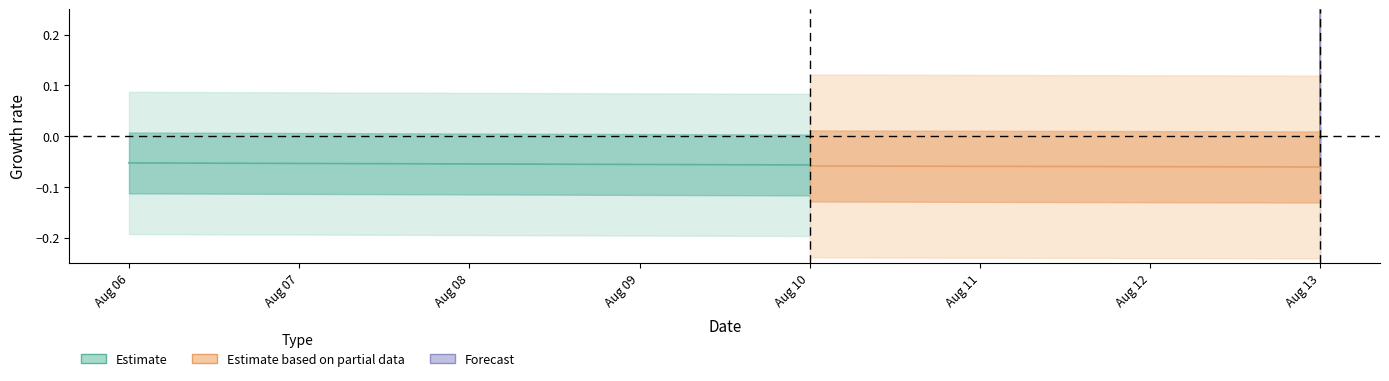

What is the minimum value for Forecast?

-0.1